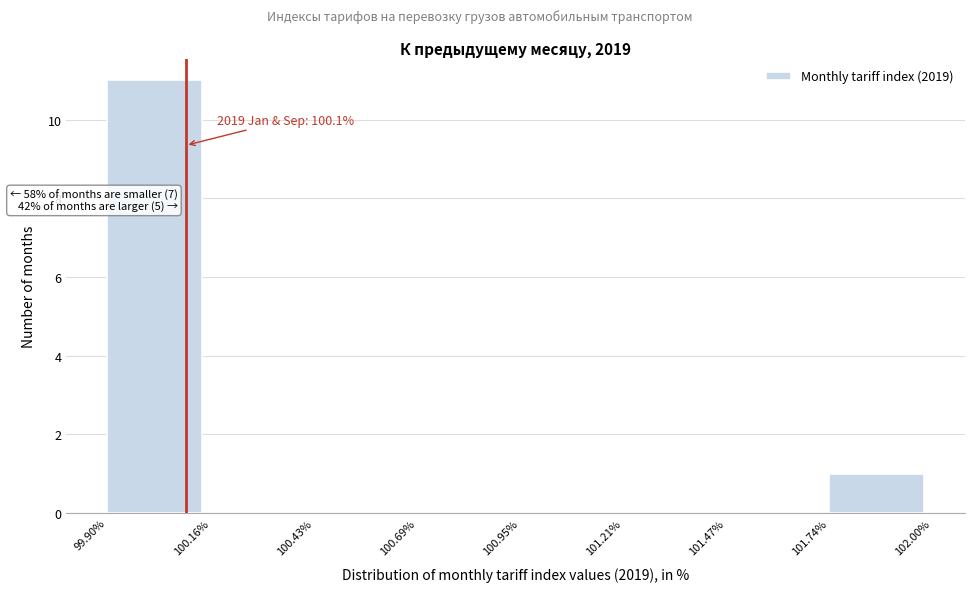

Over which range of the x-axis is the bar tallest?

99.90% to 100.16%